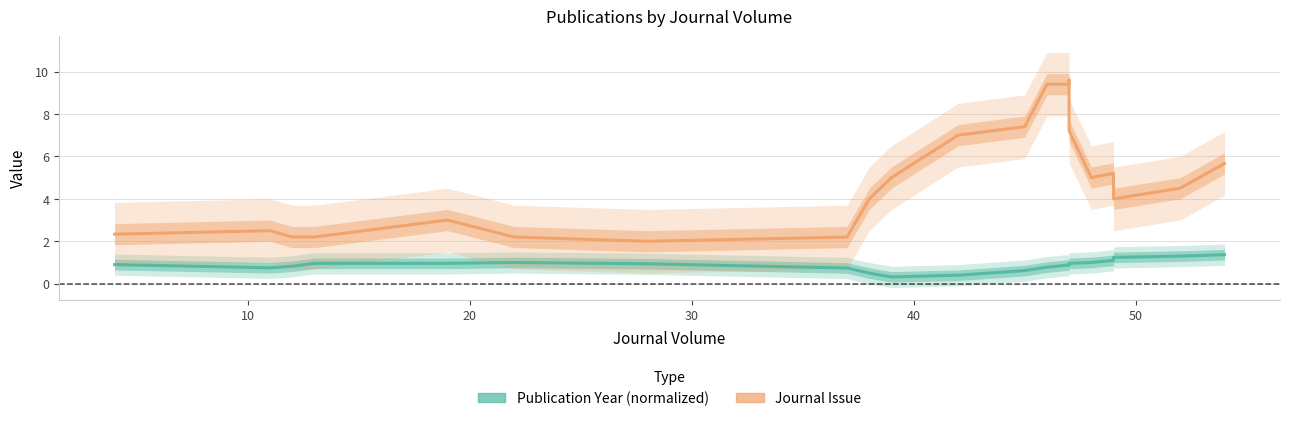

What are all the series names shown in the legend?

Publication Year (normalized), Journal Issue